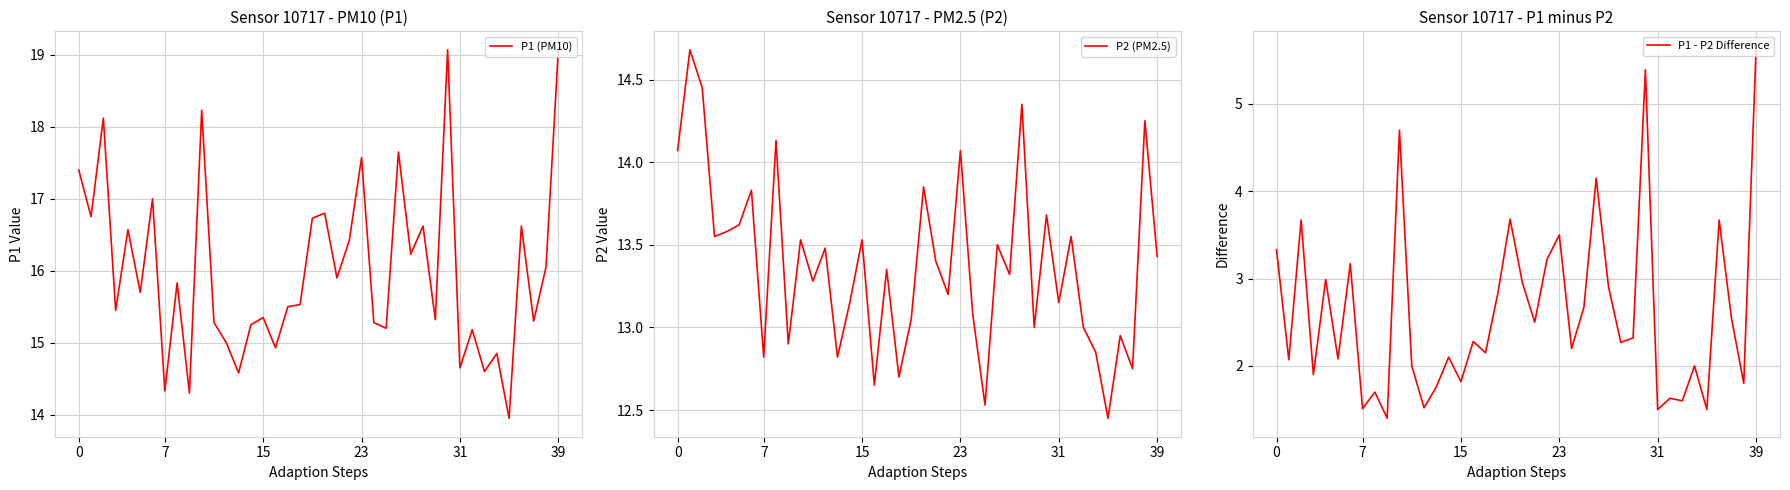

The value of P2 (PM2.5) at 11 is 13.3. True or false?

True